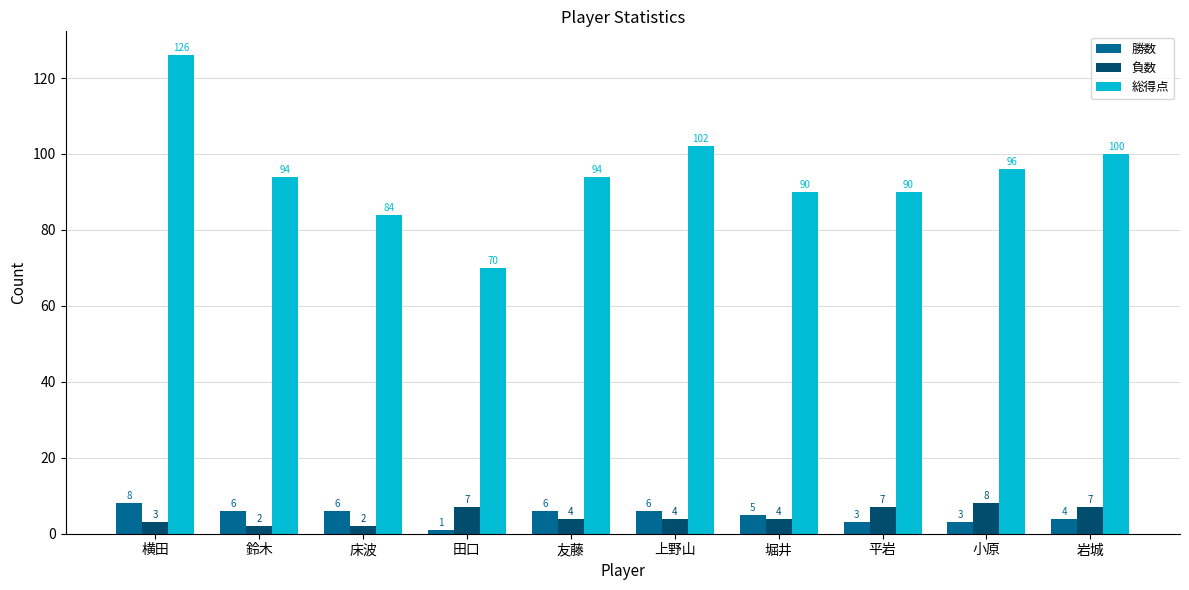

What is the sum of the 負数 values at 鈴木 and 田口?

9